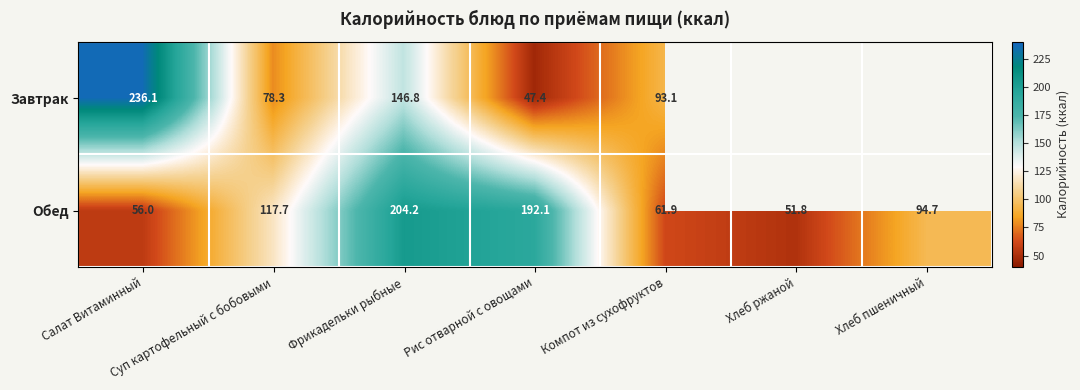

Read the Обед value at Суп картофельный с бобовыми.

117.7